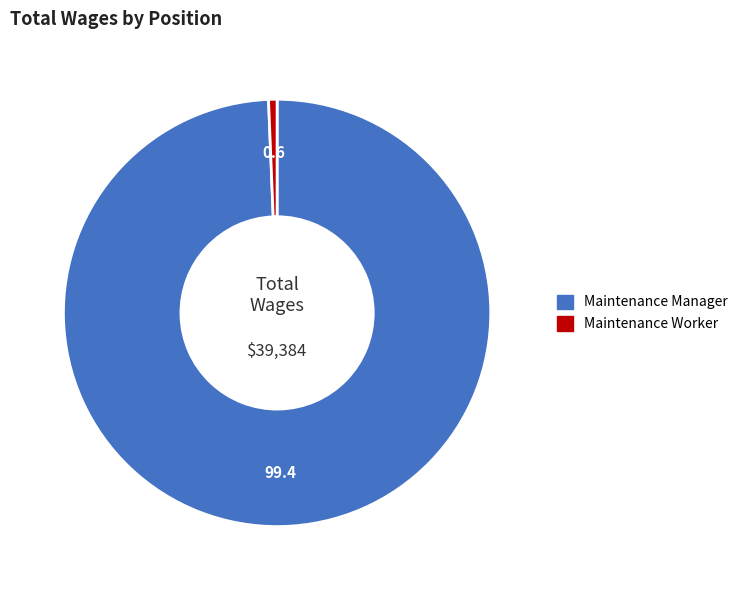

Rank the categories by value from lowest to highest.

Maintenance Worker, Maintenance Manager